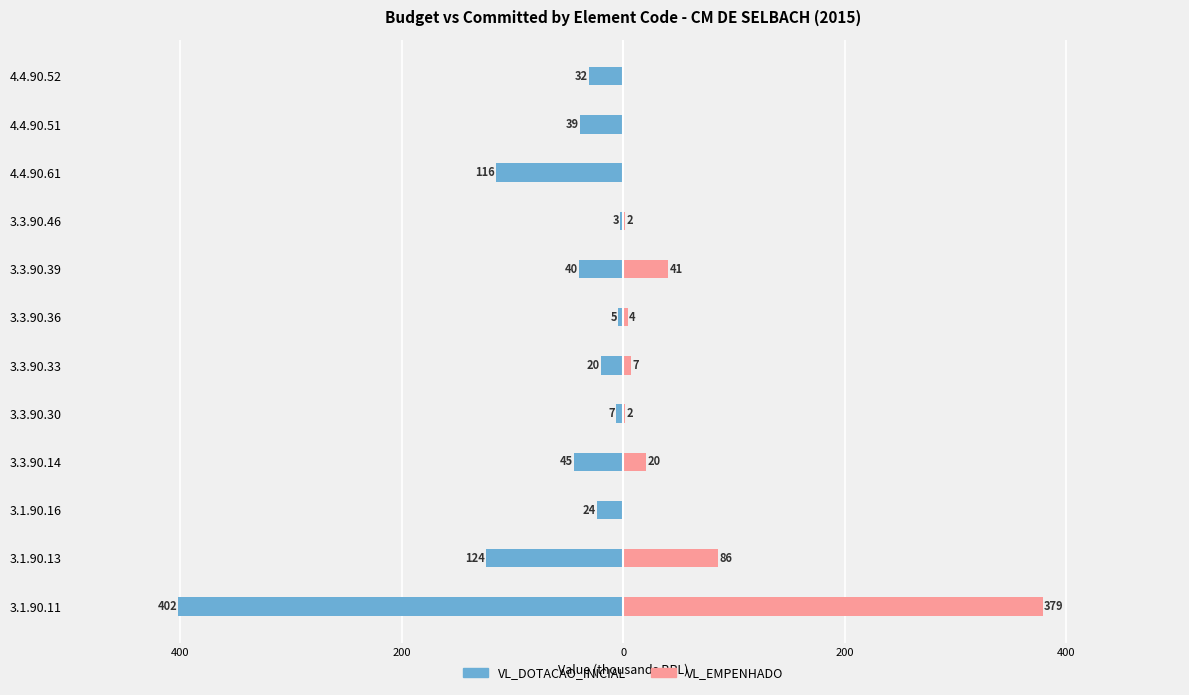

True or false: VL_EMPENHADO has a value of 118.7 at 4.4.90.61.

False